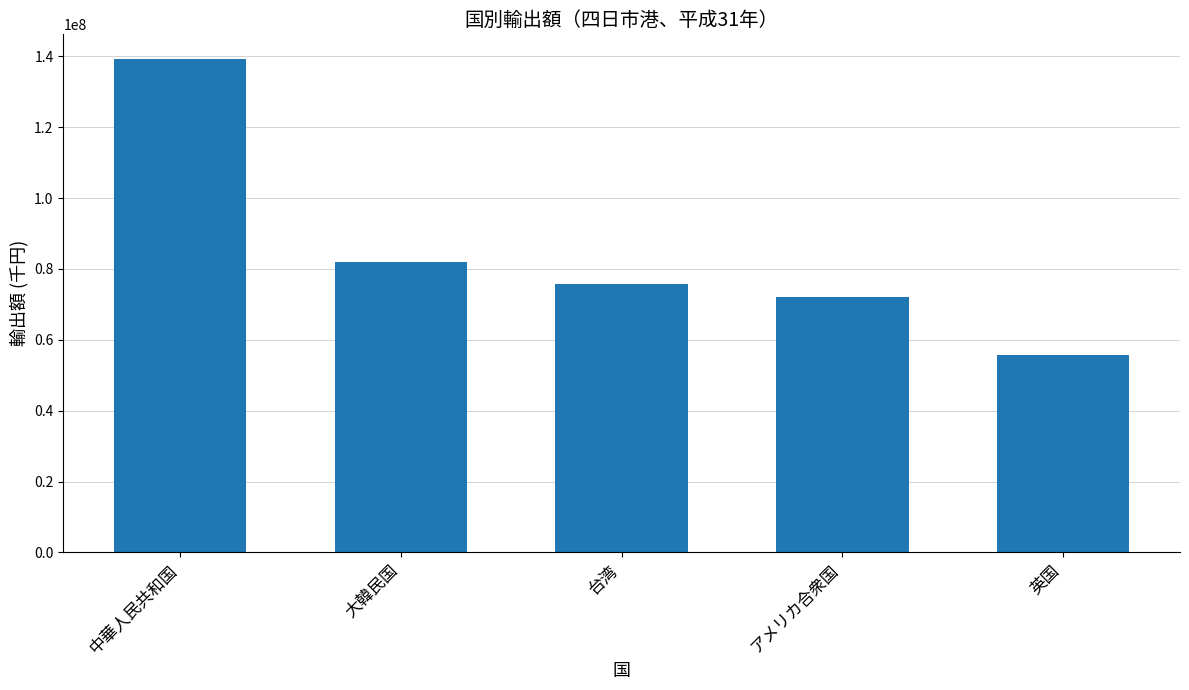

Rank the categories by value from highest to lowest.

中華人民共和国, 大韓民国, 台湾, アメリカ合衆国, 英国